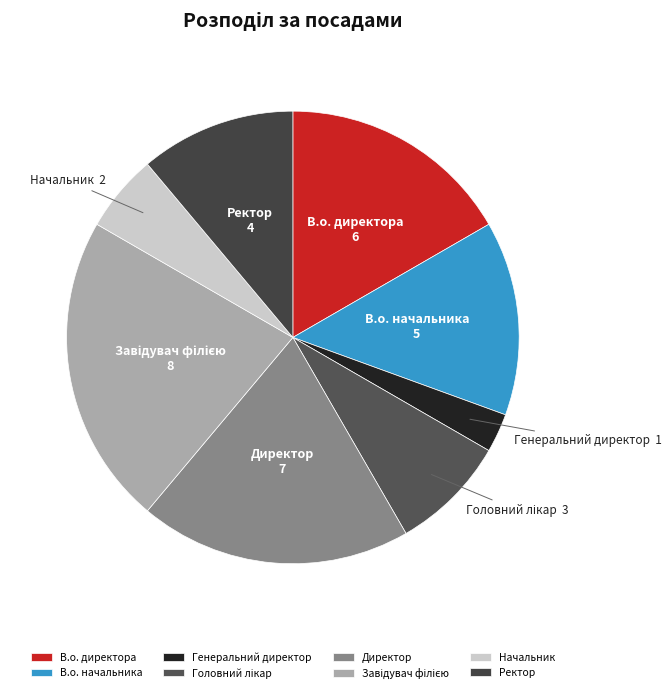

What is the ratio of the value at В.о. директора to the value at Директор?

0.9